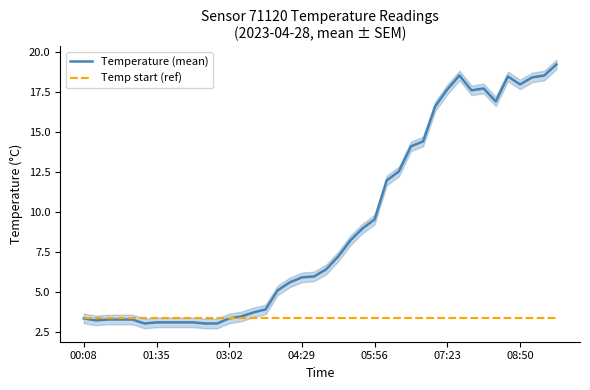

Is it true that Temperature (mean) equals 18.5 at 35?

True